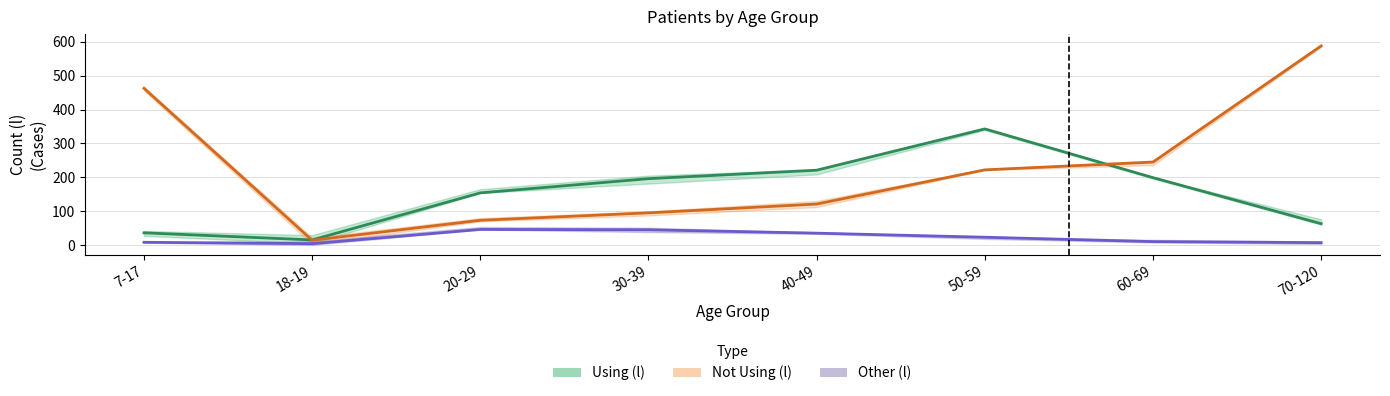

How many lines are shown in the chart?

3